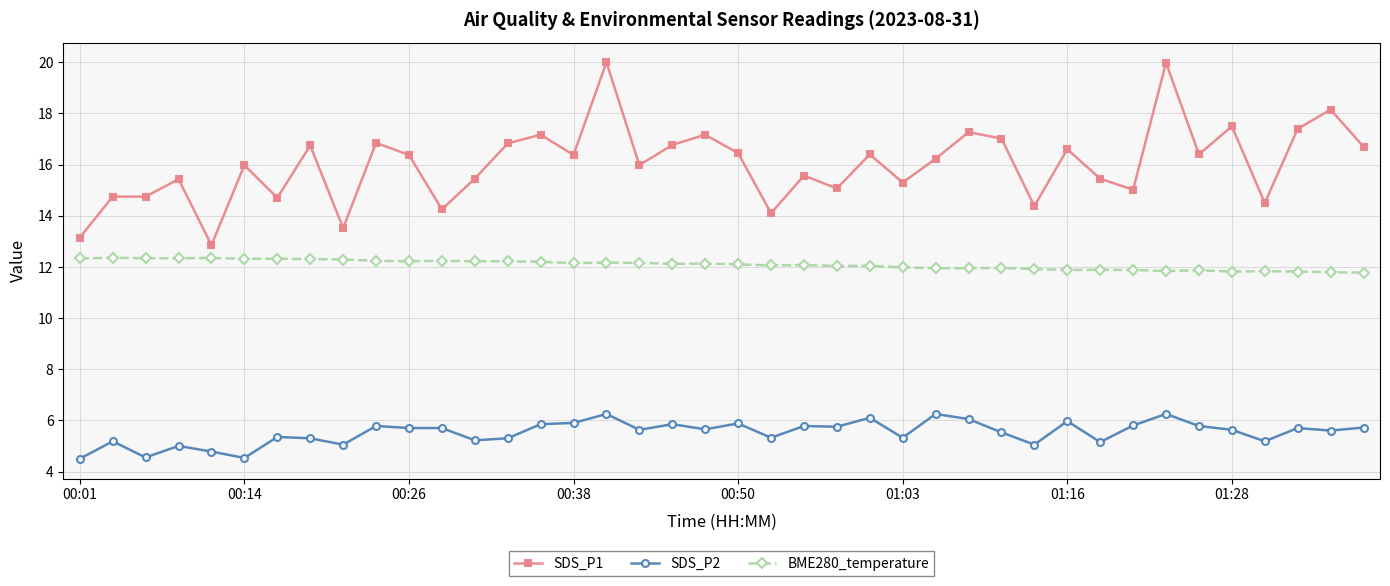

What is the average value of the BME280_temperature series?

12.1